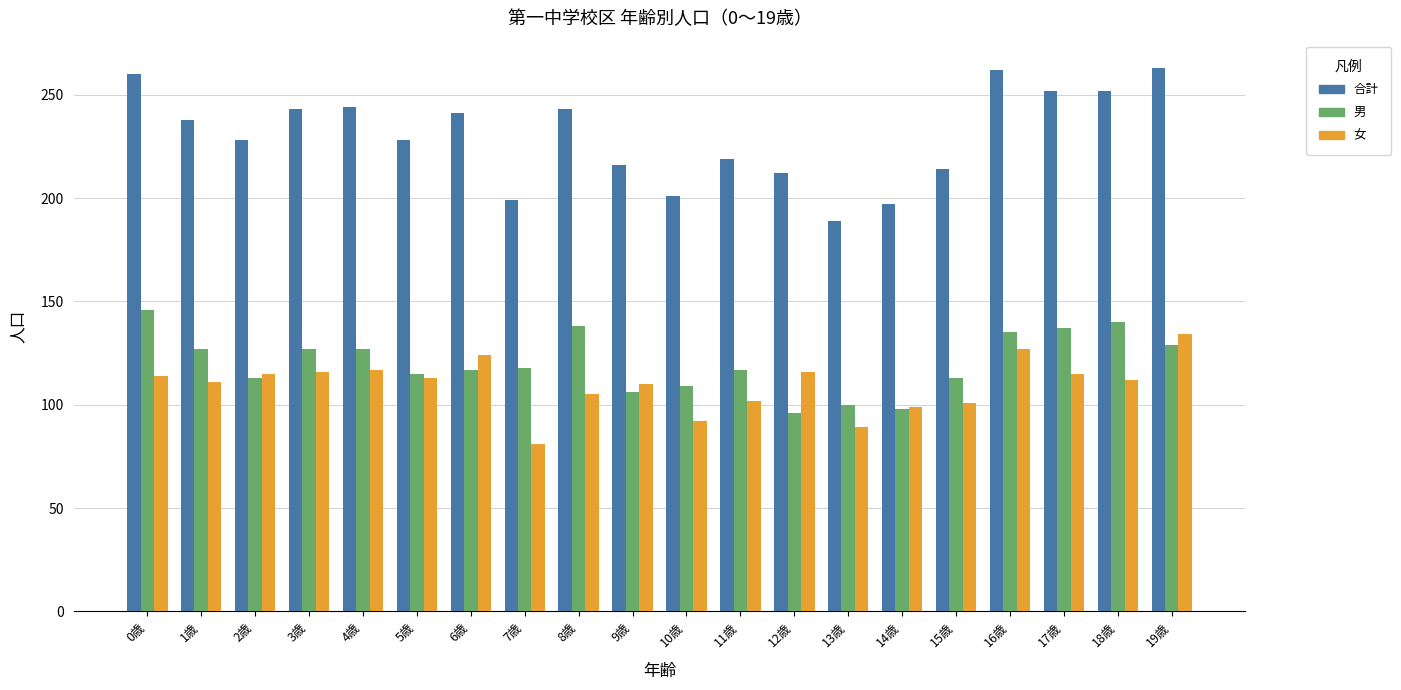

What is the value of the 女 bar at the 9th from the left?

105